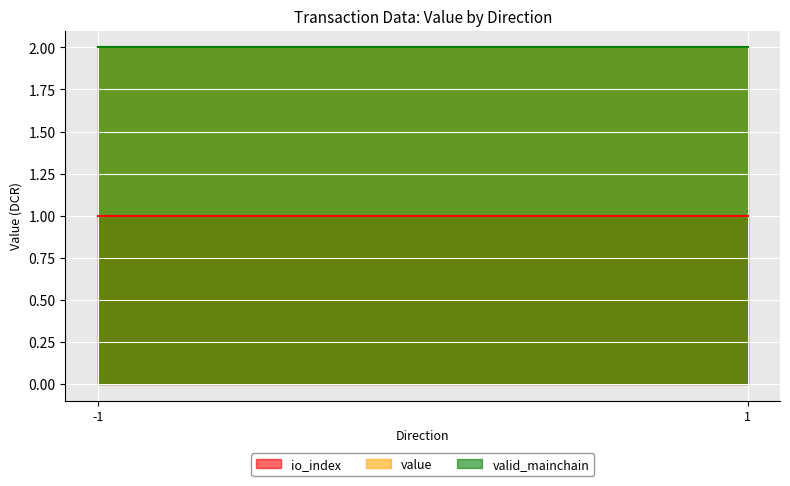

Which series has the largest range (max minus min)?

value